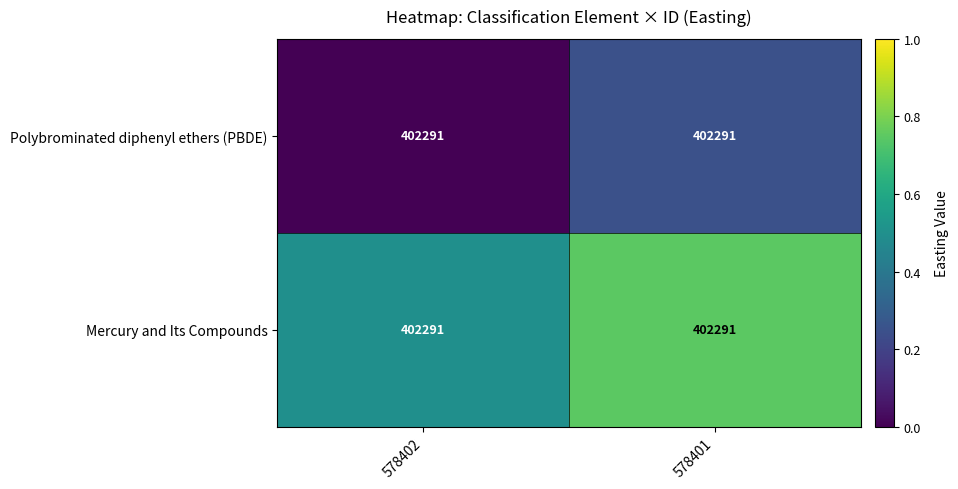

What is the difference between the Polybrominated diphenyl ethers (PBDE) values at 578402 and 578401?

0.2